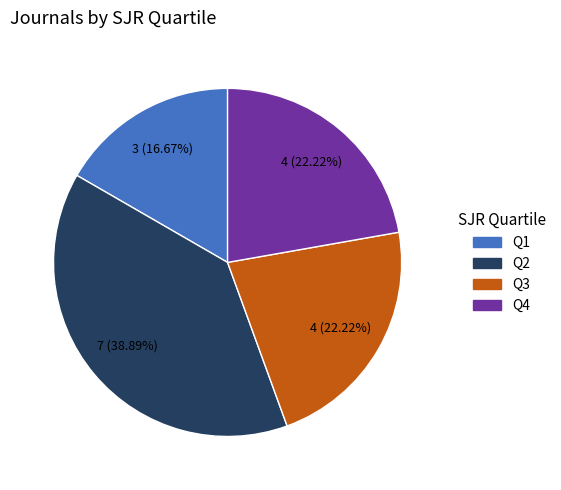

Which slice is the smallest?

Q1